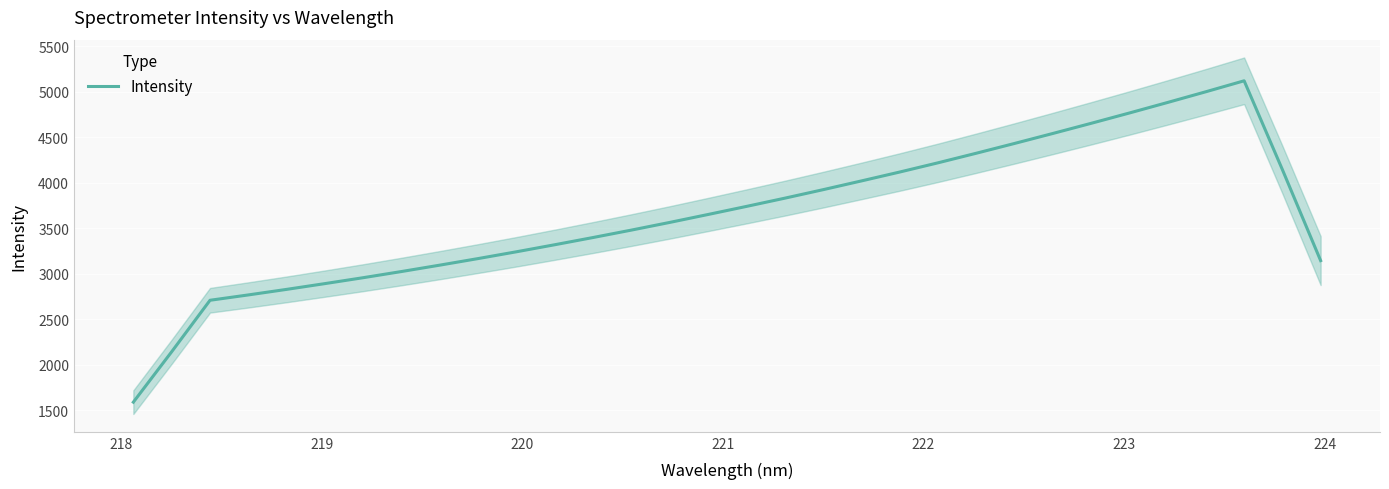

What is the lowest value of the Intensity series?

1591.5